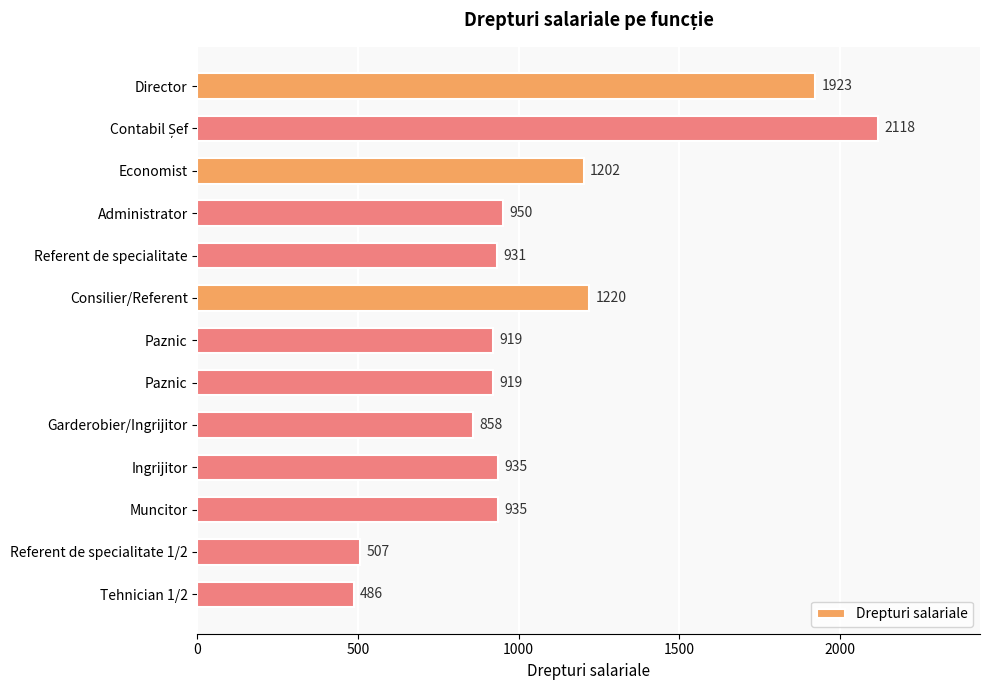

How many bars are there in total?

13